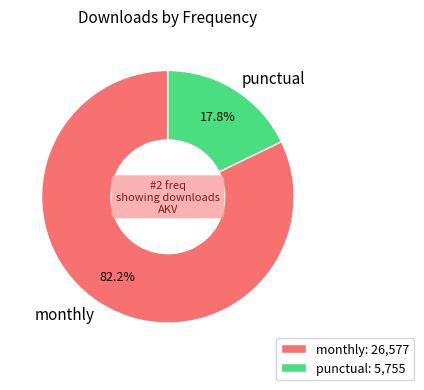

Is there a majority slice in this chart?

Yes